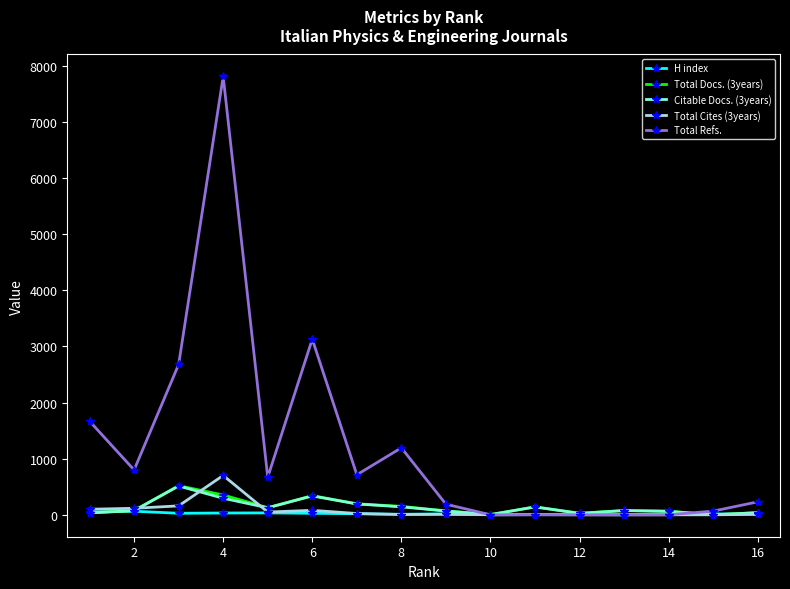

How many values in the Total Refs. series are below 669?

8